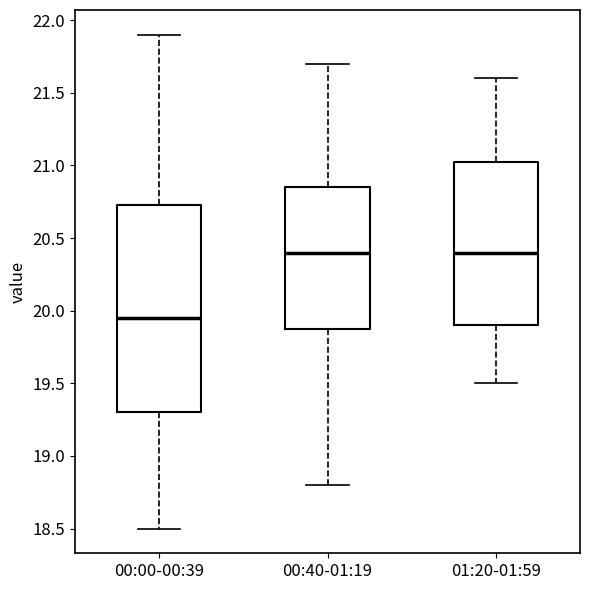

Reading left to right, transcribe this box plot: for each box, give where its median line is, the range the box spans, and where its two whiskers end, as read against the y-axis. The values are not printed on the chart, so give them approximately, as read against the axis.

00:00-00:39: median 19.95, box 19.30 to 20.75, whiskers 18.50 to 21.90
00:40-01:19: median 20.40, box 19.90 to 20.85, whiskers 18.80 to 21.70
01:20-01:59: median 20.40, box 19.90 to 21.05, whiskers 19.50 to 21.60